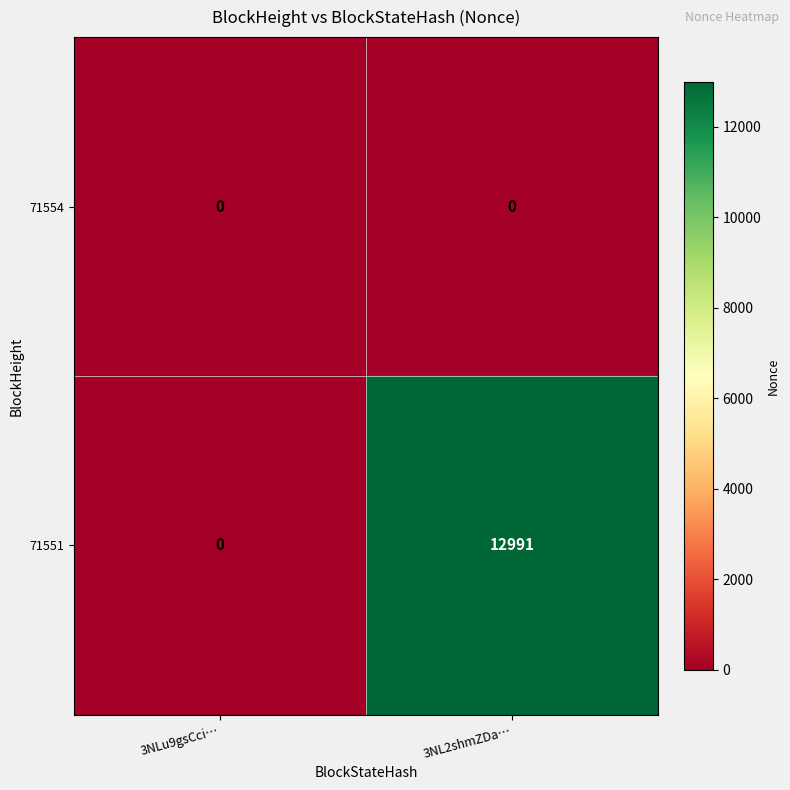

At which category is the sum across all series the highest?

3NL2shmZDa…